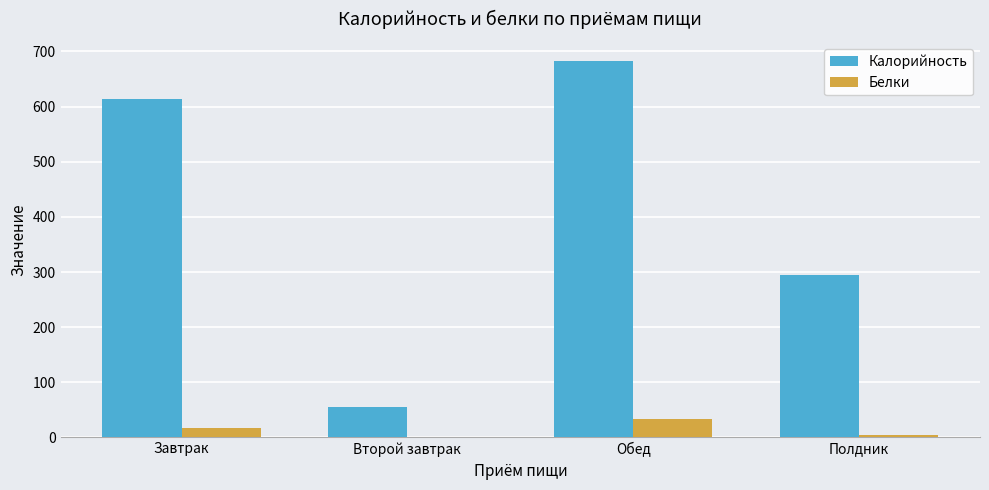

How many Белки values are between 5 and 34?

3